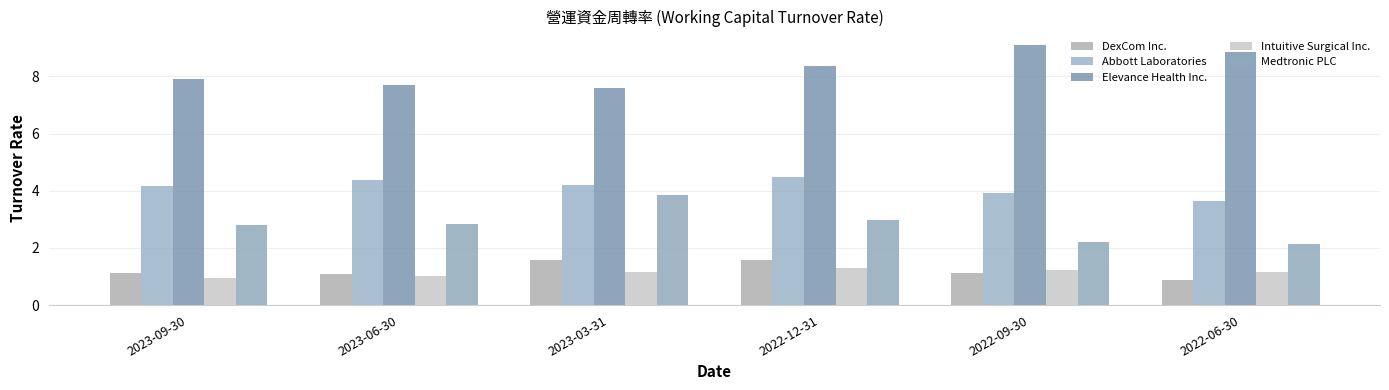

Where does the Abbott Laboratories series first go above 4?

2023-09-30